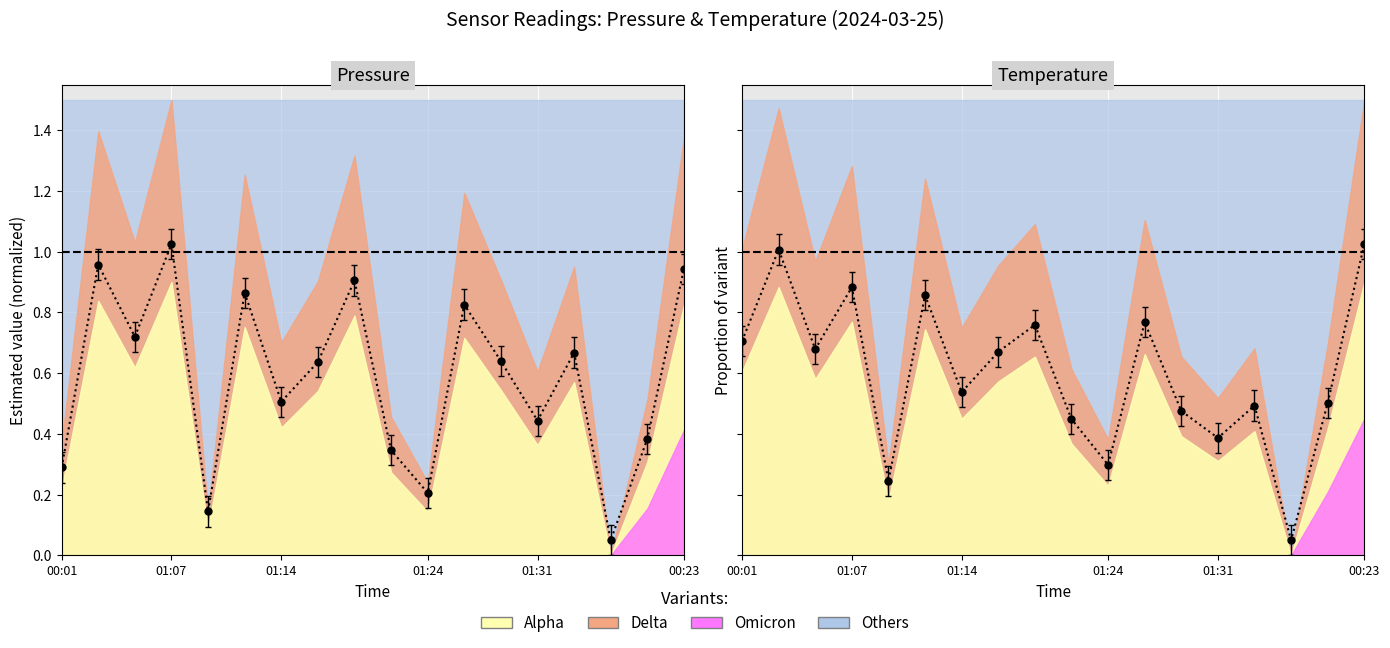

What is the average value of the temperature series?

0.6